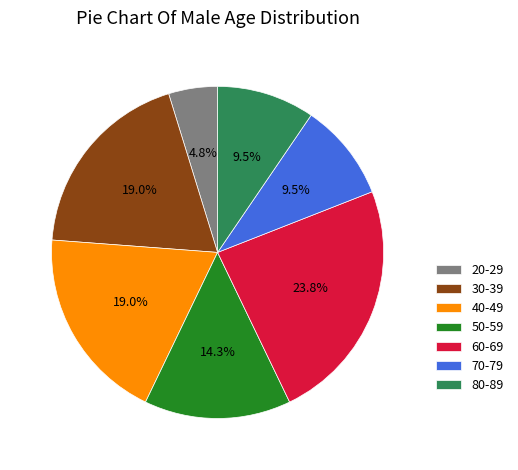

To the nearest percent, what portion does 30-39 represent?

19%